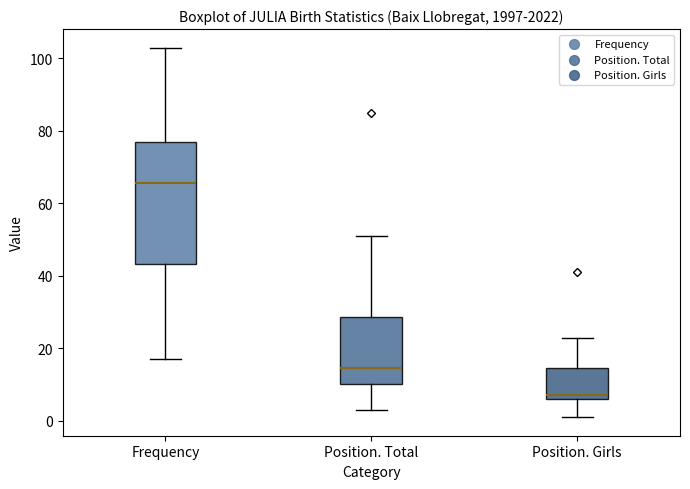

Where is the lower edge of the box for Position. Girls on the y-axis? The values are not printed on the chart, so give them approximately, as read against the axis.

6